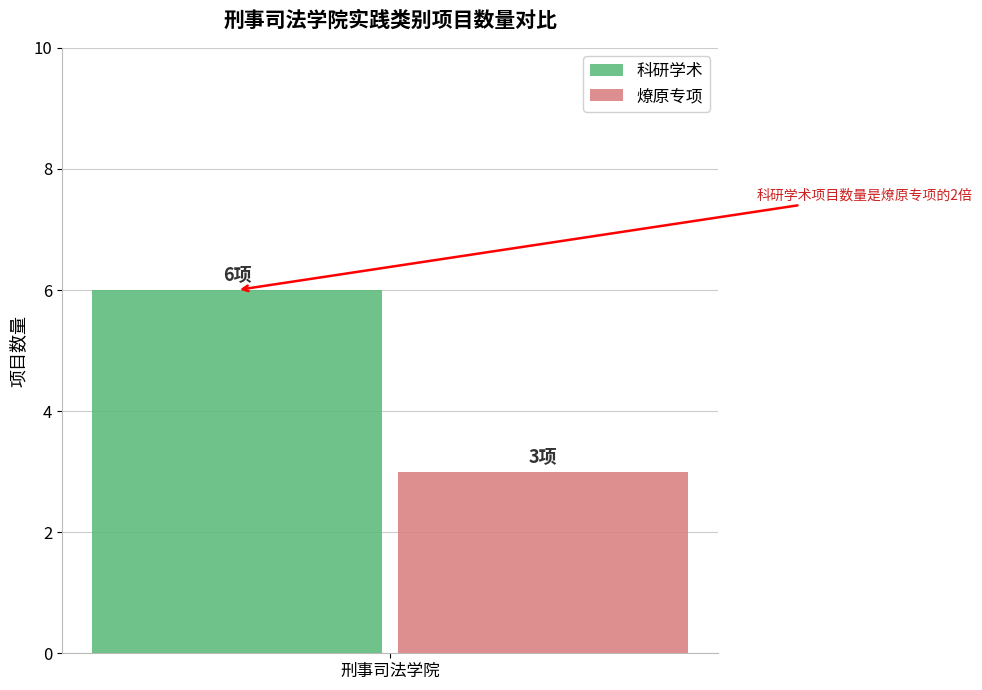

What is the greatest value displayed?

6